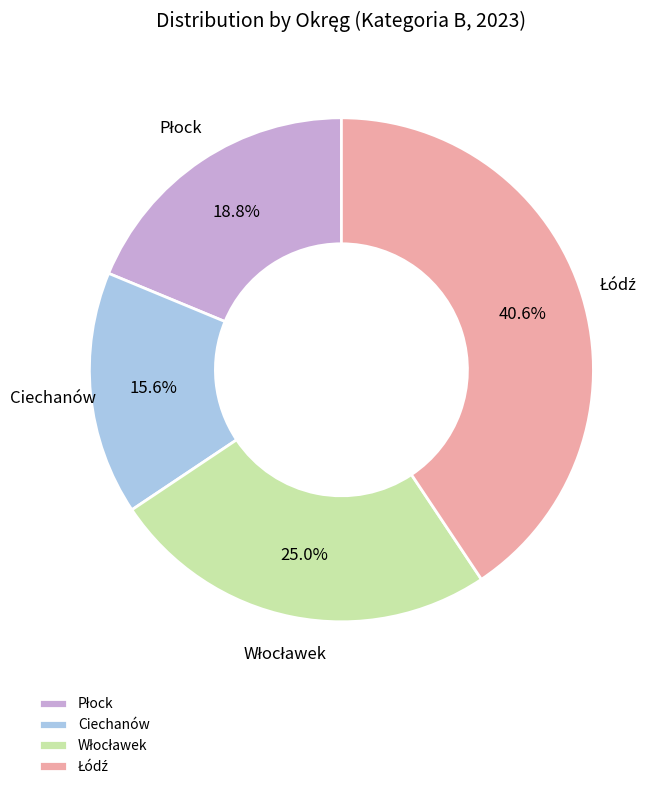

Which slice is the smallest?

Ciechanów